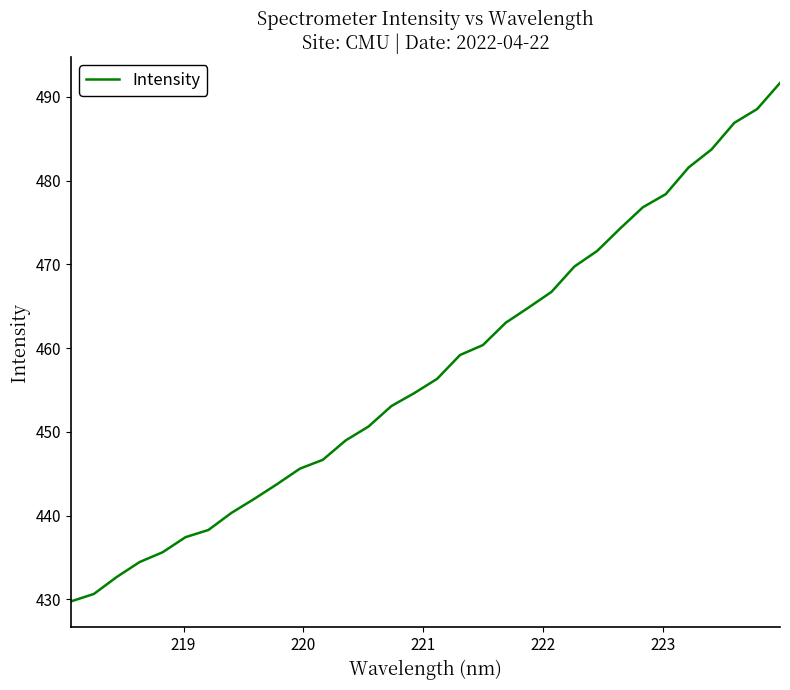

What is the difference between the maximum and minimum values?

61.9